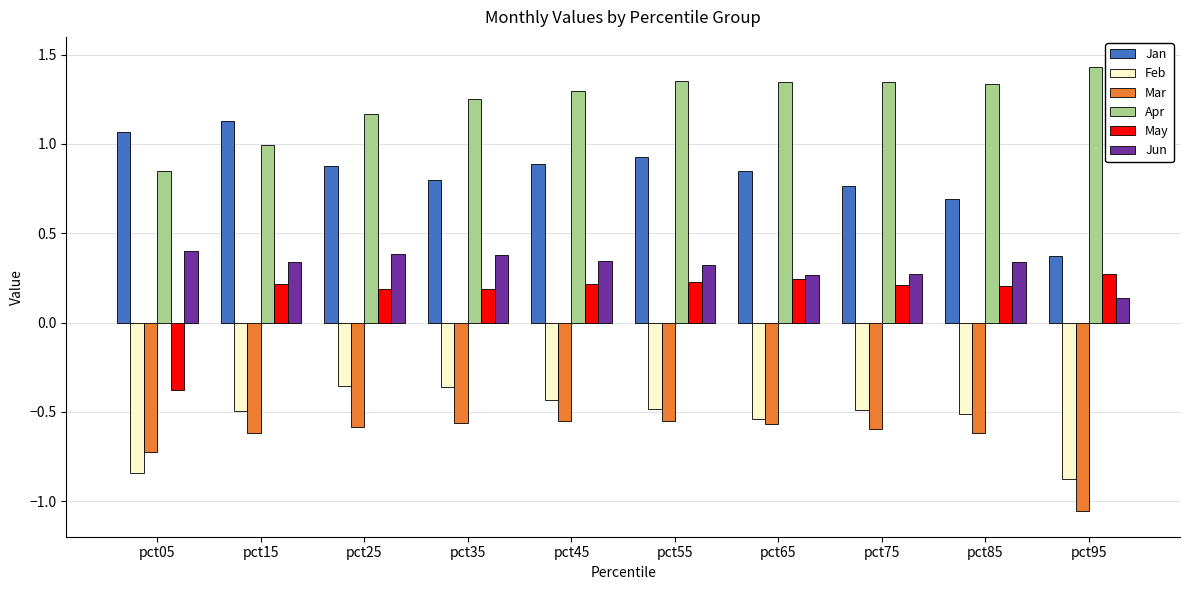

How many bars are there in total?

60